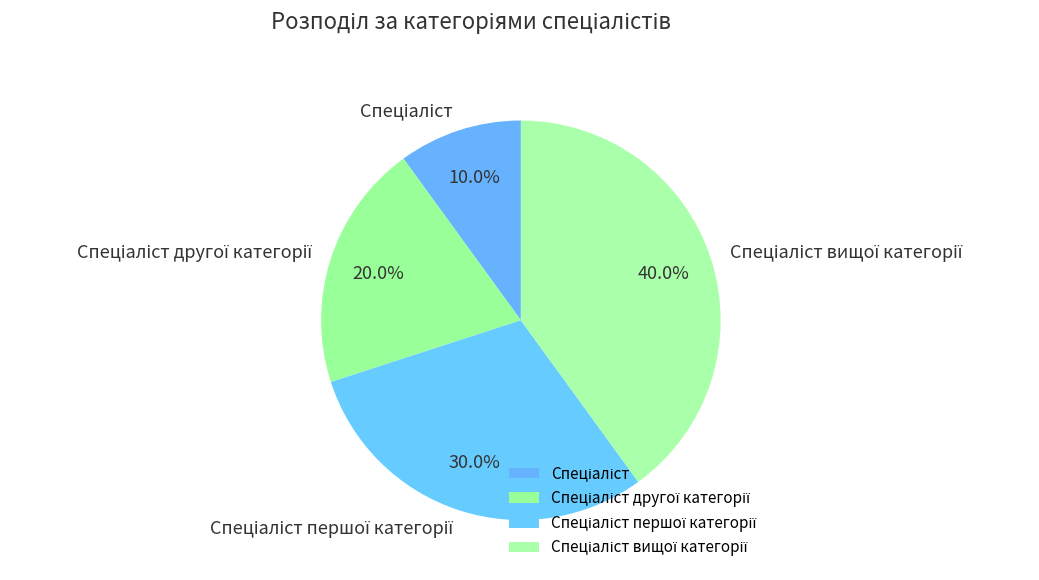

Is there any slice that represents more than half of the pie?

No